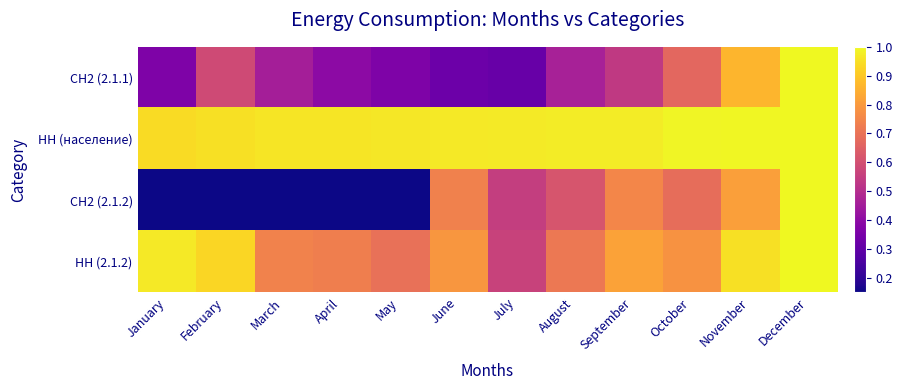

Reading left to right, transcribe all the data shown in this chart.

СН2 (2.1.1): January=0.4	February=0.6	March=0.5	April=0.4	May=0.4	June=0.3	July=0.3	August=0.5	September=0.5	October=0.7	November=0.9	December=1.0
НН (население): January=0.9	February=1.0	March=1.0	April=1.0	May=1.0	June=1.0	July=1.0	August=1.0	September=1.0	October=1.0	November=1.0	December=1.0
СН2 (2.1.2): January=0.1	February=0.1	March=0.1	April=0.1	May=0.1	June=0.7	July=0.5	August=0.6	September=0.8	October=0.7	November=0.8	December=1.0
НН (2.1.2): January=1.0	February=0.9	March=0.7	April=0.7	May=0.7	June=0.8	July=0.6	August=0.7	September=0.8	October=0.8	November=1.0	December=1.0